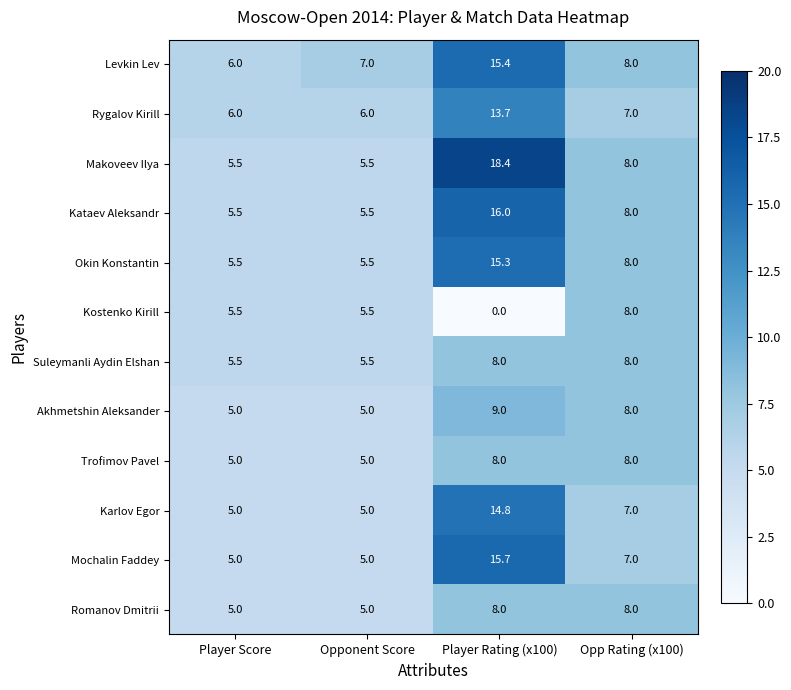

What is the total value across all series at Opponent Score?

65.5